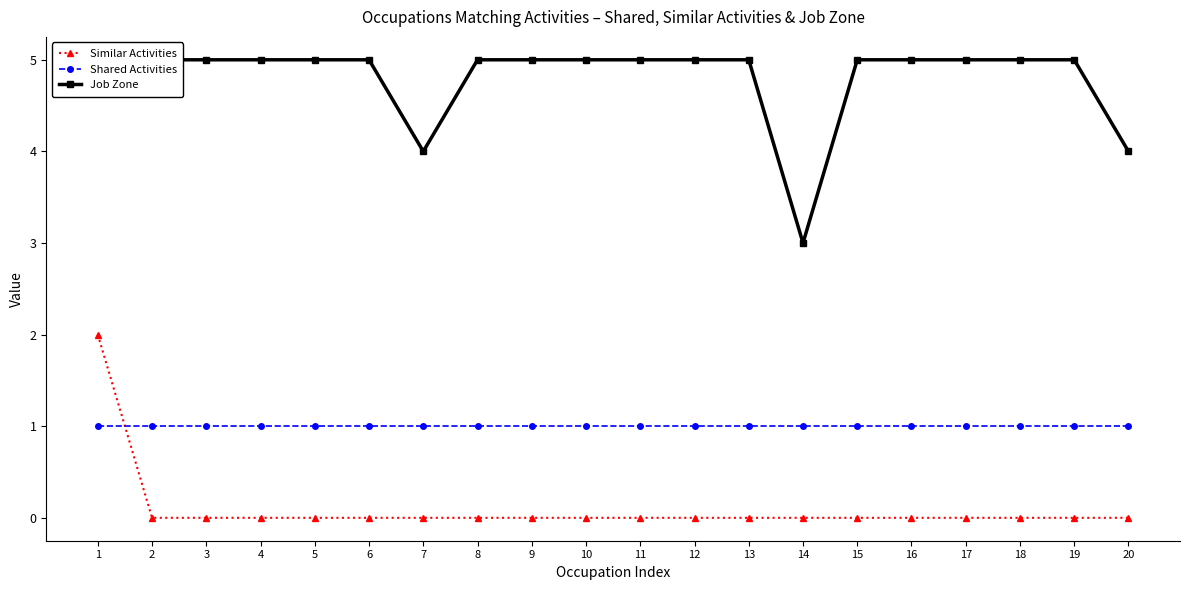

Count the number of categories in the chart.

20